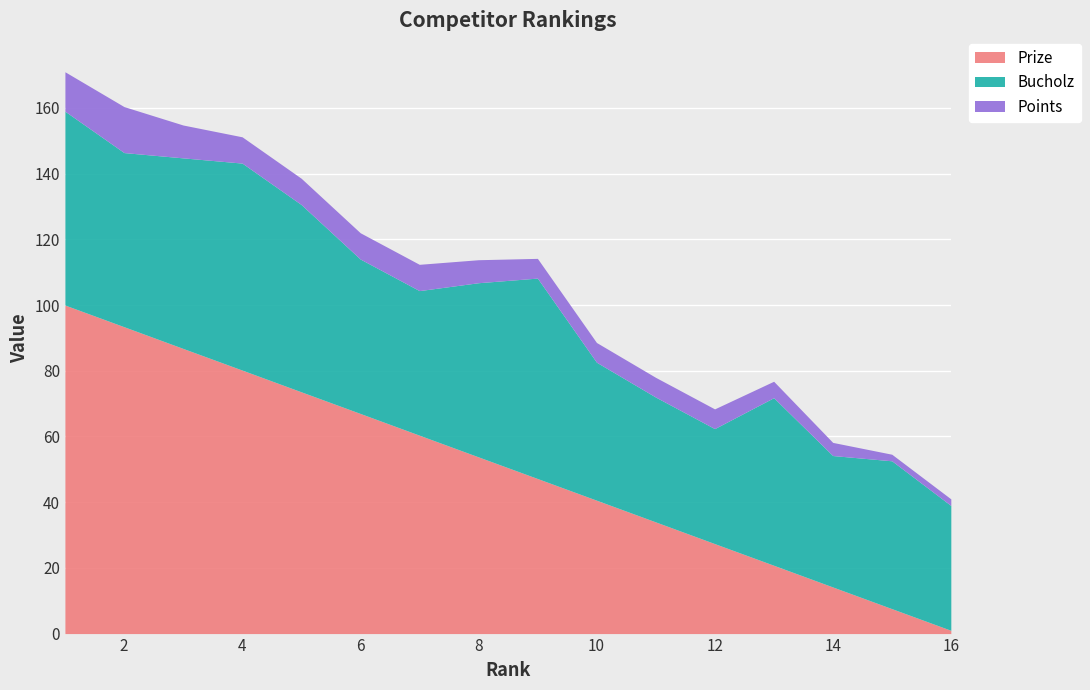

At which category does Points reach its first local peak?

2